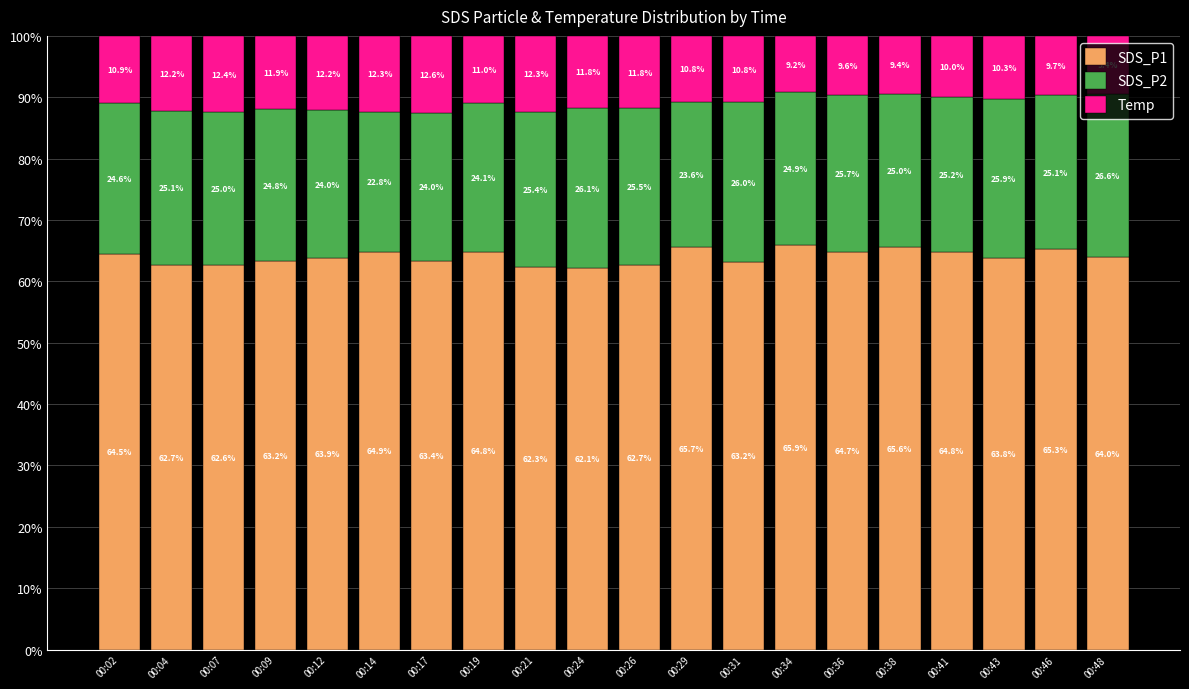

The value of SDS_P1 at 00:17 is 63.4. True or false?

True